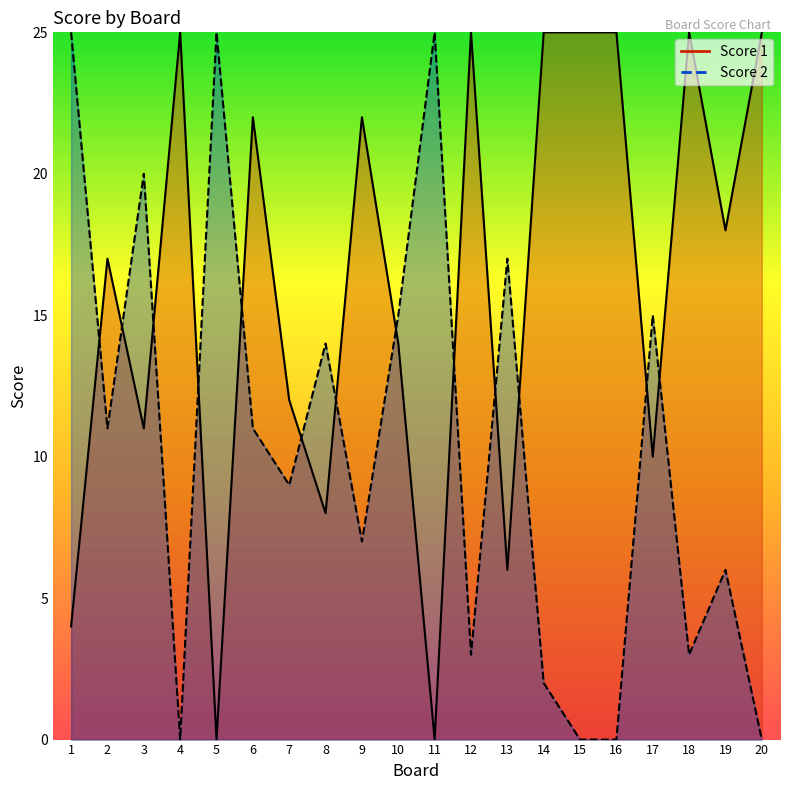

What is the sum of the Score 2 values at 13 and 18?

20